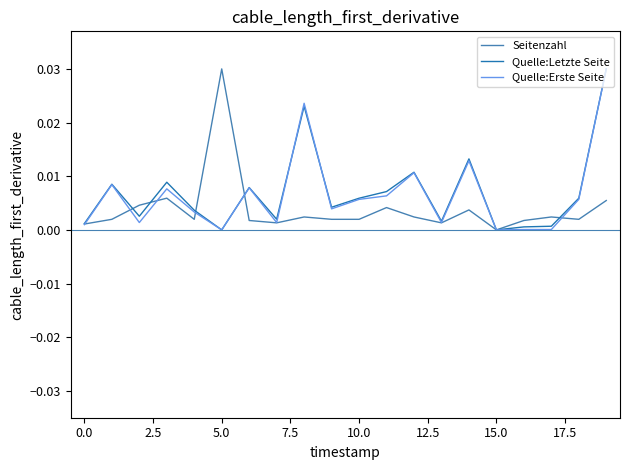

Which category has the highest value in the Seitenzahl series?

5.0